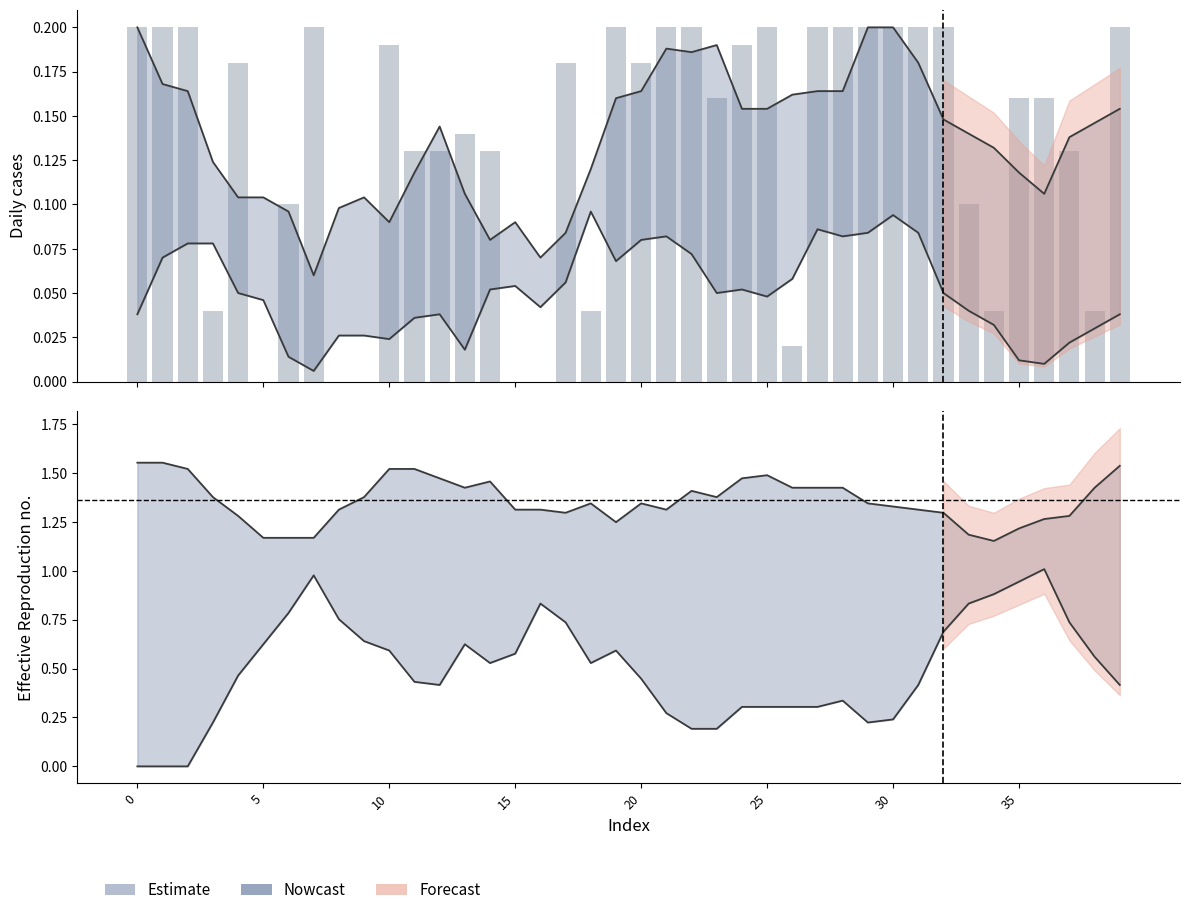

Count the x7 values in the range 0 to 1.

40